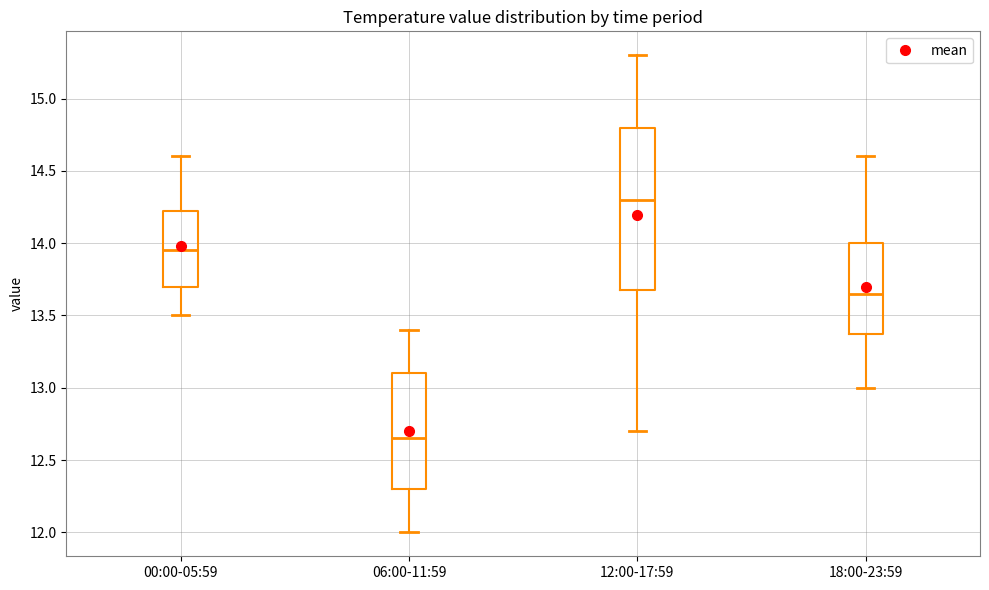

Where is the lower edge of the box for 00:00-05:59 on the y-axis? The values are not printed on the chart, so give them approximately, as read against the axis.

13.70